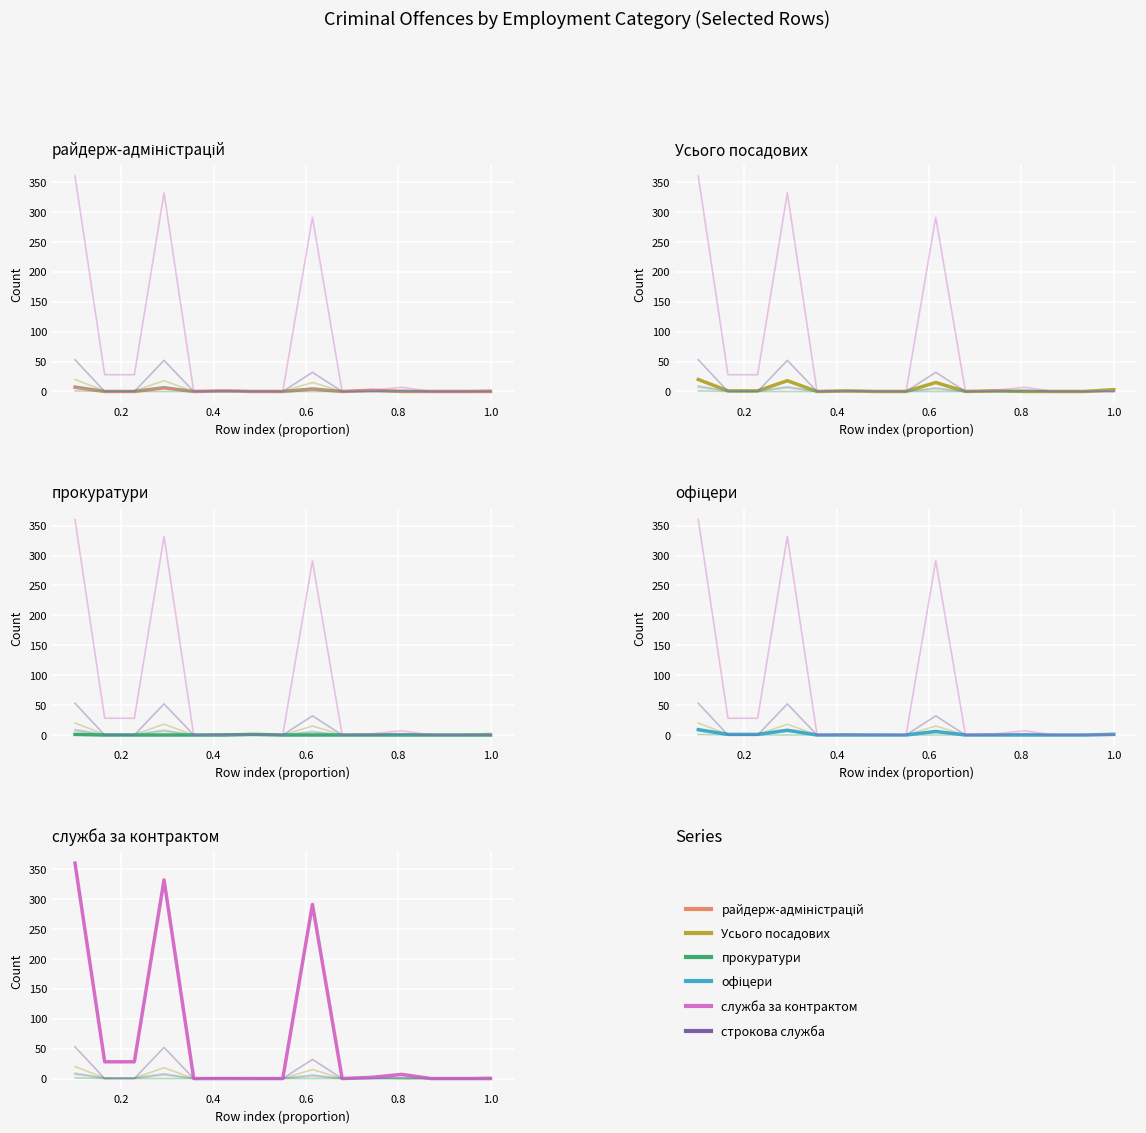

Reading right to left, extract all data points from this chart.

Series 1: 0	0	0	0	2	0	4	0	0	1	0	6	0	0	7
Series 2: 3	0	0	0	1	0	15	0	0	1	0	18	1	1	20
Series 3: 0	0	0	0	0	0	0	0	1	0	0	0	0	0	1
Series 4: 1	0	0	0	0	0	6	0	0	0	0	8	1	1	9
Series 5: 0	0	0	7	2	0	291	0	0	0	0	332	28	28	360
Series 6: 0	0	0	2	0	0	32	0	0	1	0	52	0	0	53